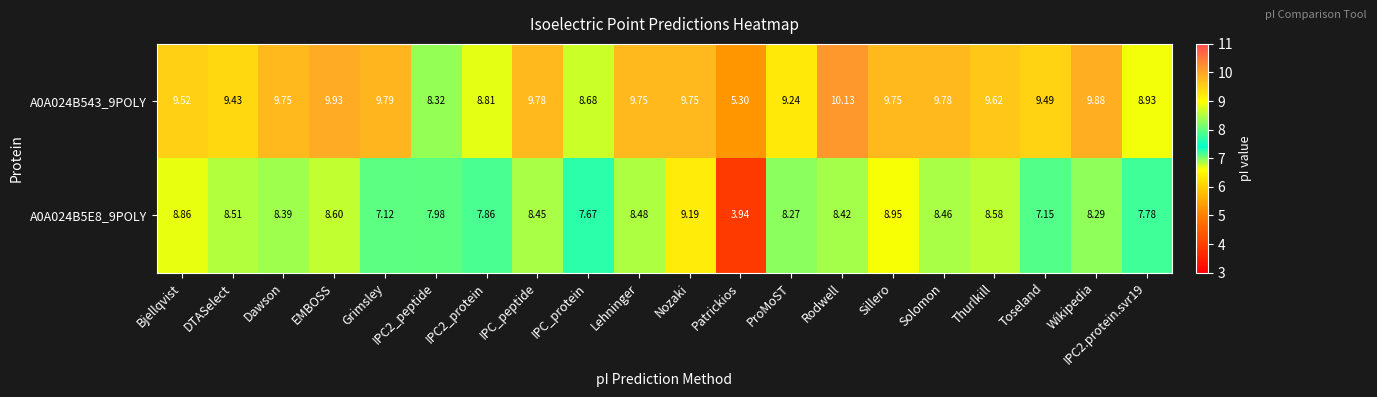

At which category is the sum across all series the highest?

Nozaki